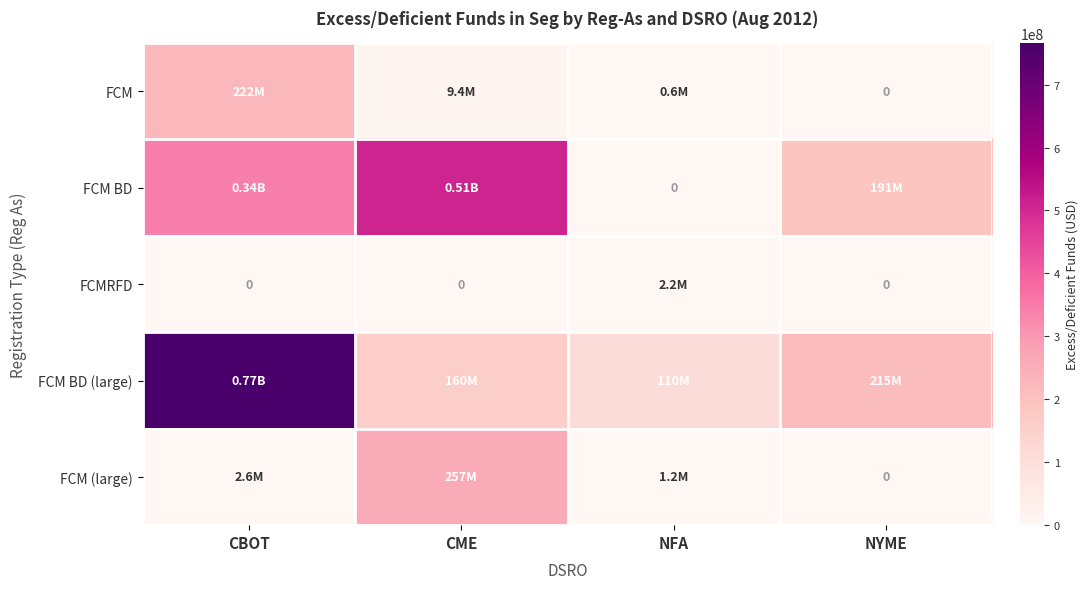

What is the greatest value displayed?

766170057